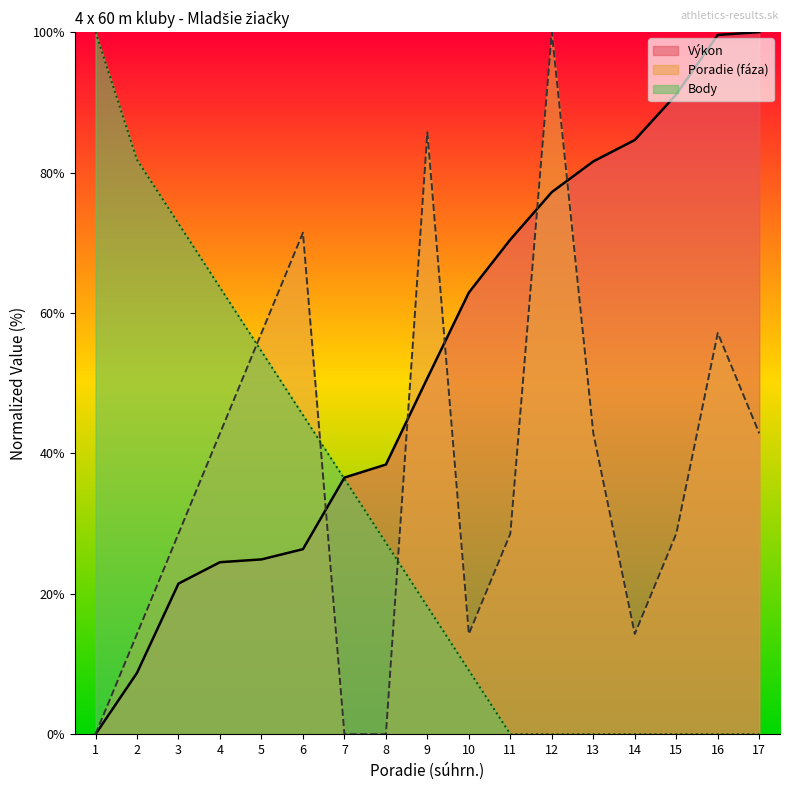

After their last crossing, which series has the higher values: Body or Poradie (fáza)?

Poradie (fáza)